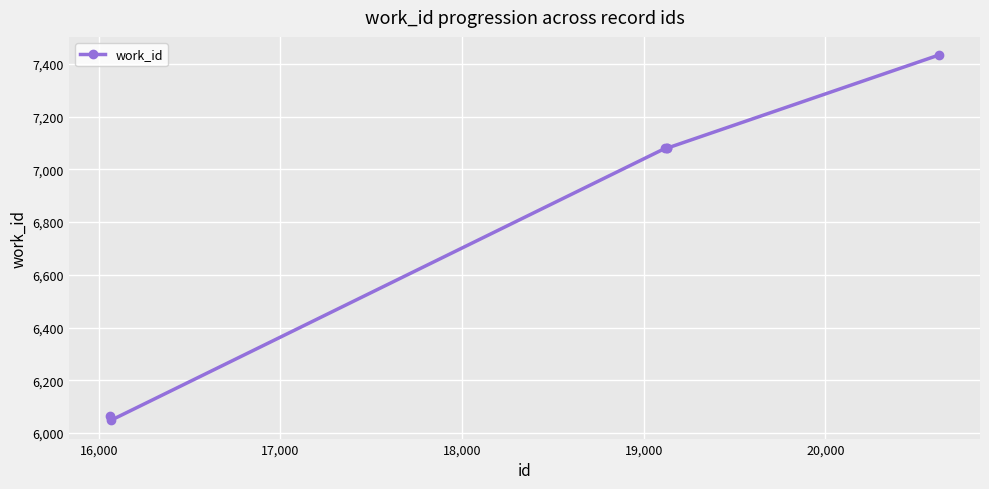

What is the greatest value displayed?

7433